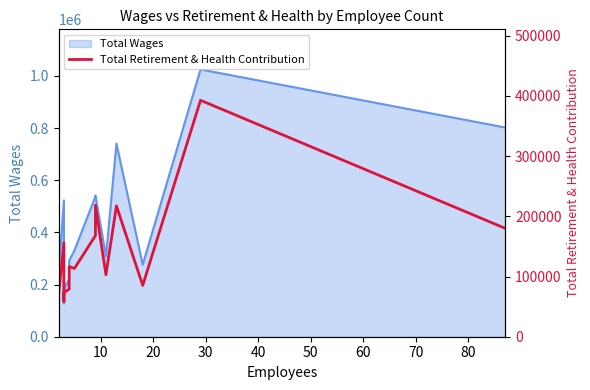

Count the number of values greater than 113422.

7